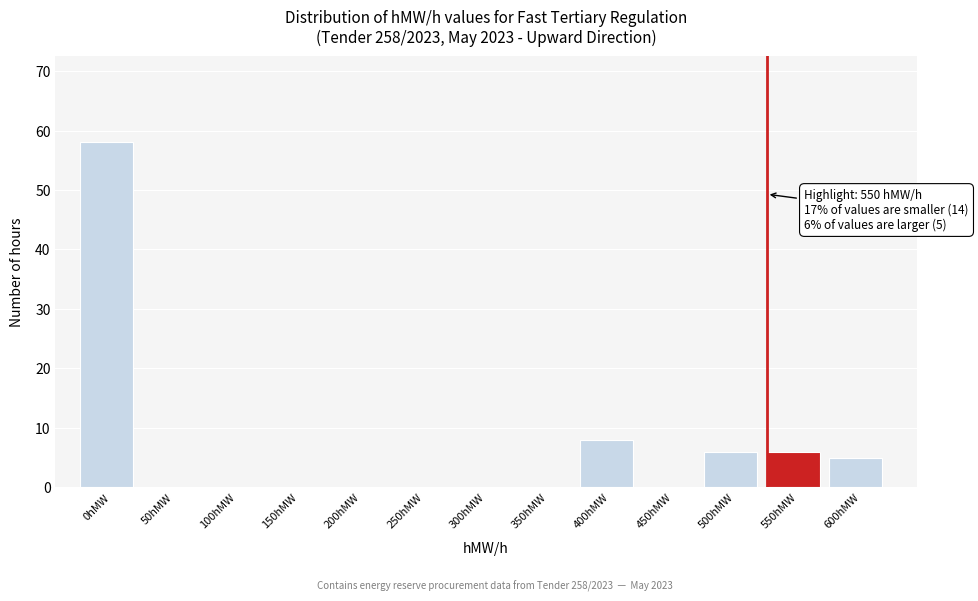

Reading right to left, list all the values displayed in this chart.

600hMW=5	550hMW=6	500hMW=6	450hMW=0	400hMW=8	350hMW=0	300hMW=0	250hMW=0	200hMW=0	150hMW=0	100hMW=0	50hMW=0	0hMW=58